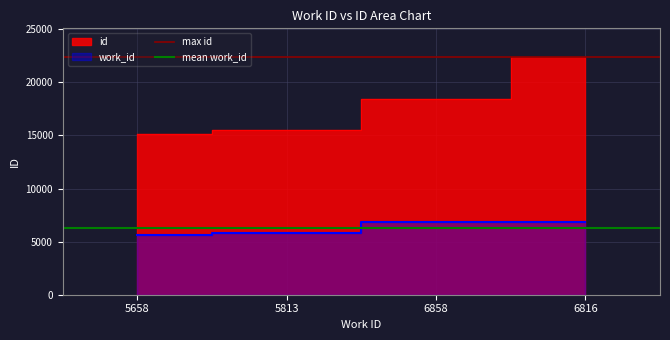

Is it true that mean work_id equals 6286.2 at 5813?

True